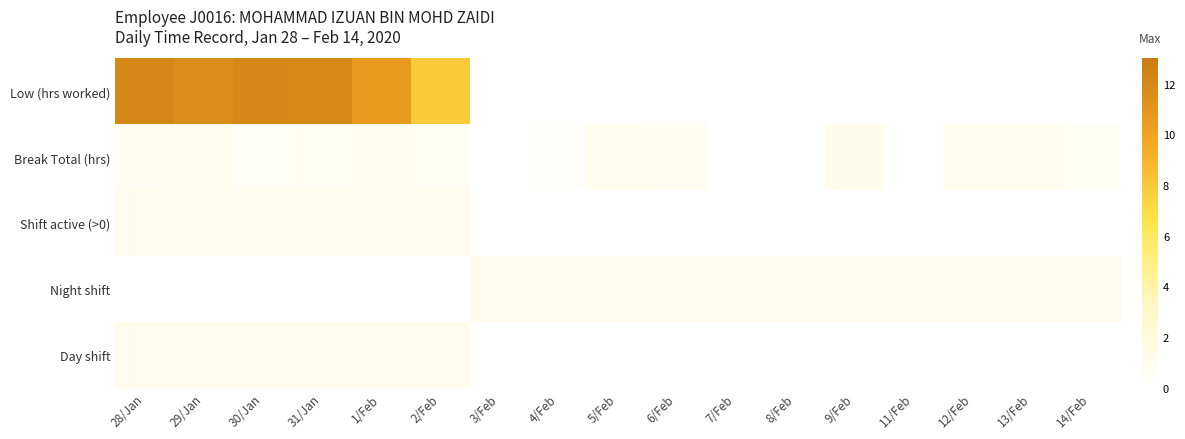

Which has a higher value, 7/Feb or 1/Feb?

1/Feb